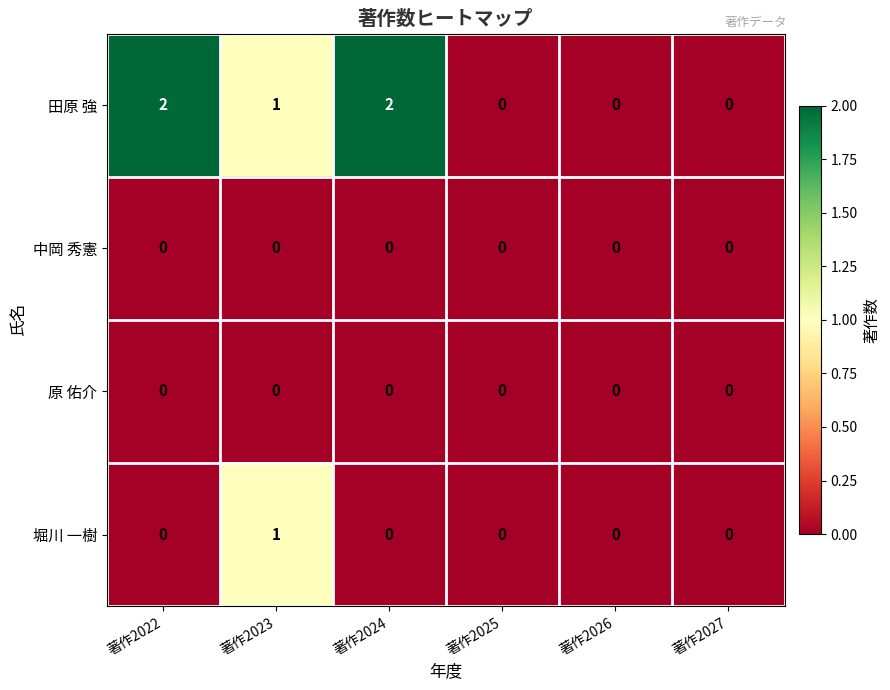

Which series has the widest spread of values?

田原 強